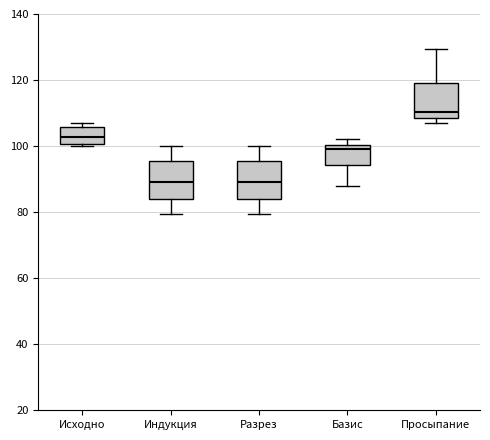

Where does the upper whisker of the box for Просыпание end on the y-axis? The values are not printed on the chart, so give them approximately, as read against the axis.

130